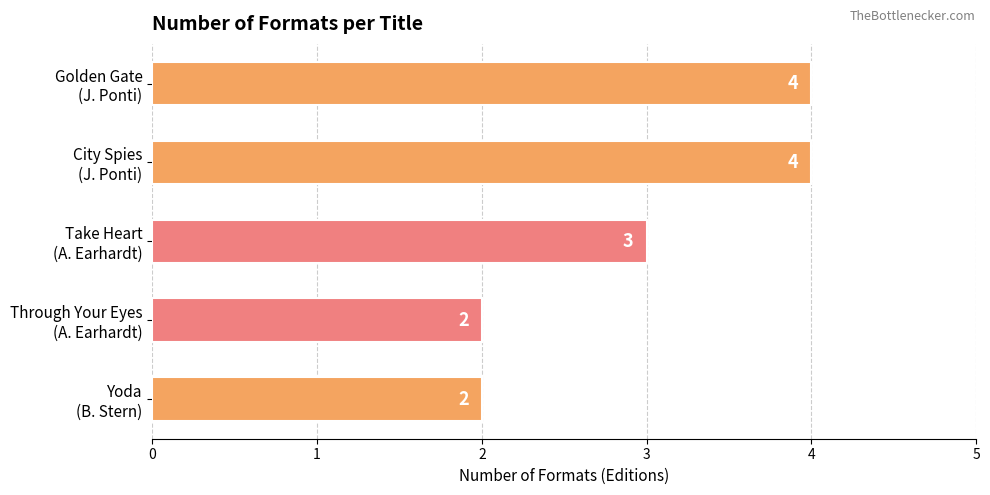

Reading top to bottom, what are all the values shown in this chart?

4	4	3	2	2